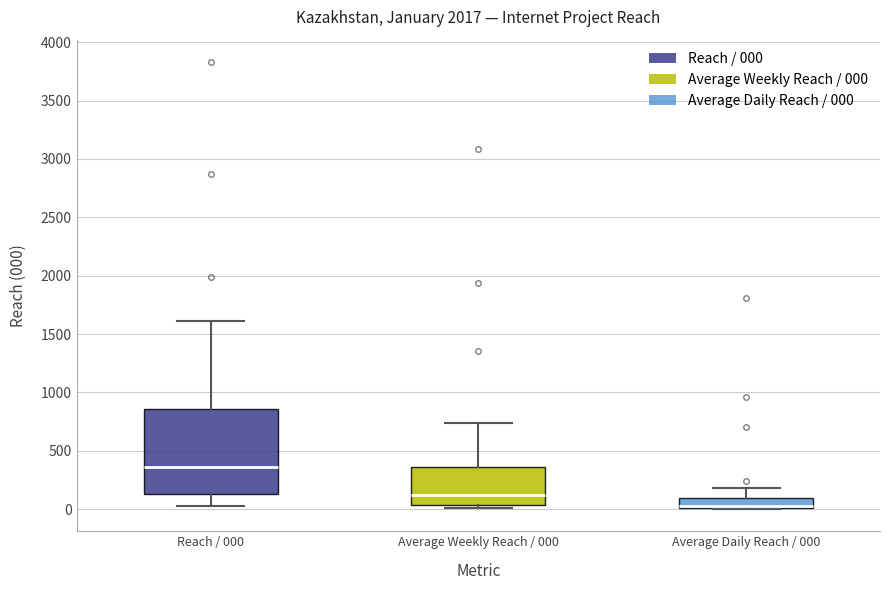

Reading left to right, read every box against the y-axis: the position of its median line, the range the box covers, and the ends of its whiskers. The values are not printed on the chart, so give them approximately, as read against the axis.

Reach / 000: median 350, box 150 to 850, whiskers 0 to 1600
Average Weekly Reach / 000: median 100, box 50 to 350, whiskers 0 to 750
Average Daily Reach / 000: median 0 (drawn on the box's lower edge), box 0 to 100, whiskers 0 to 200